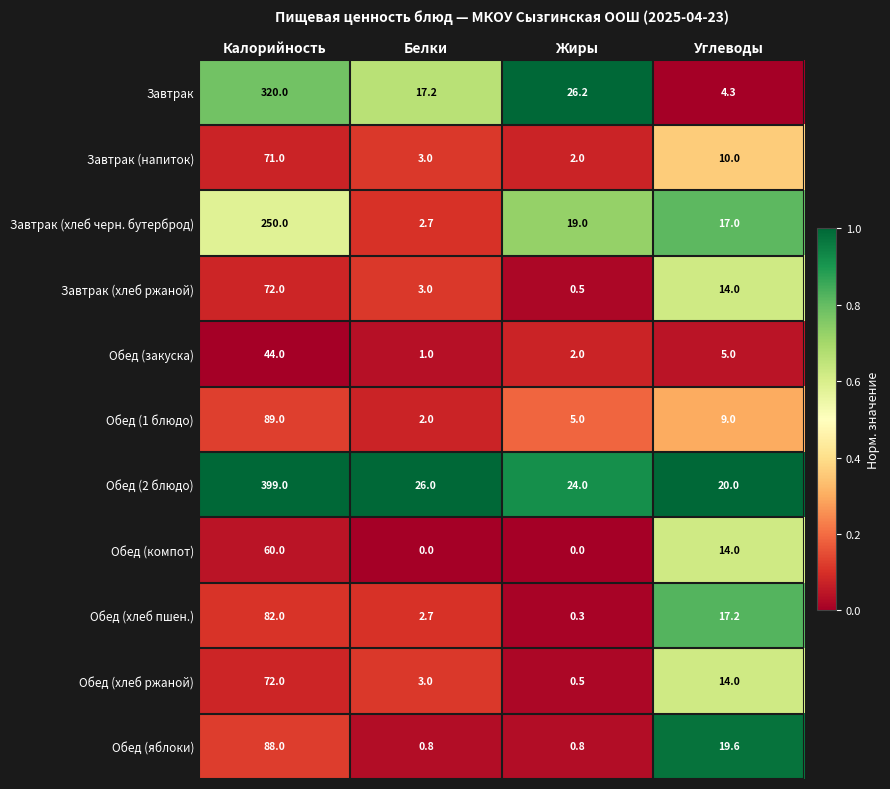

What is the difference between the highest and lowest values at Жиры?

26.2